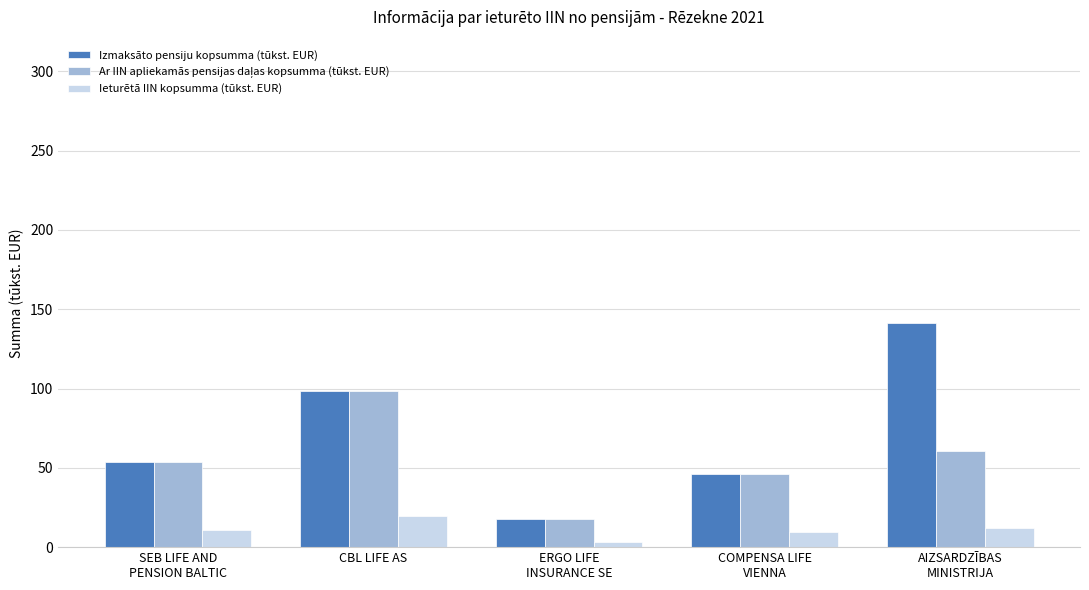

What is the sum of all Izmaksāto pensiju kopsumma (tūkst. EUR) values?

357.8